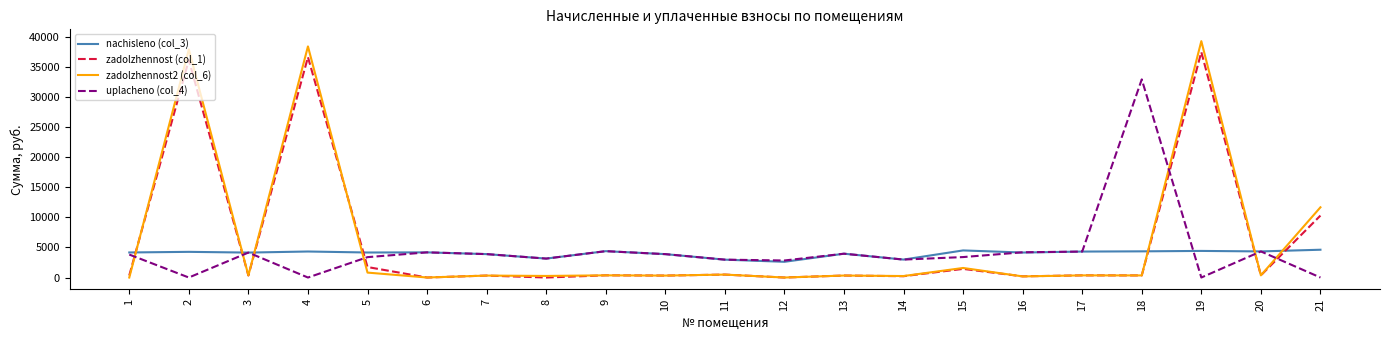

Which category has the highest value across all series?

19